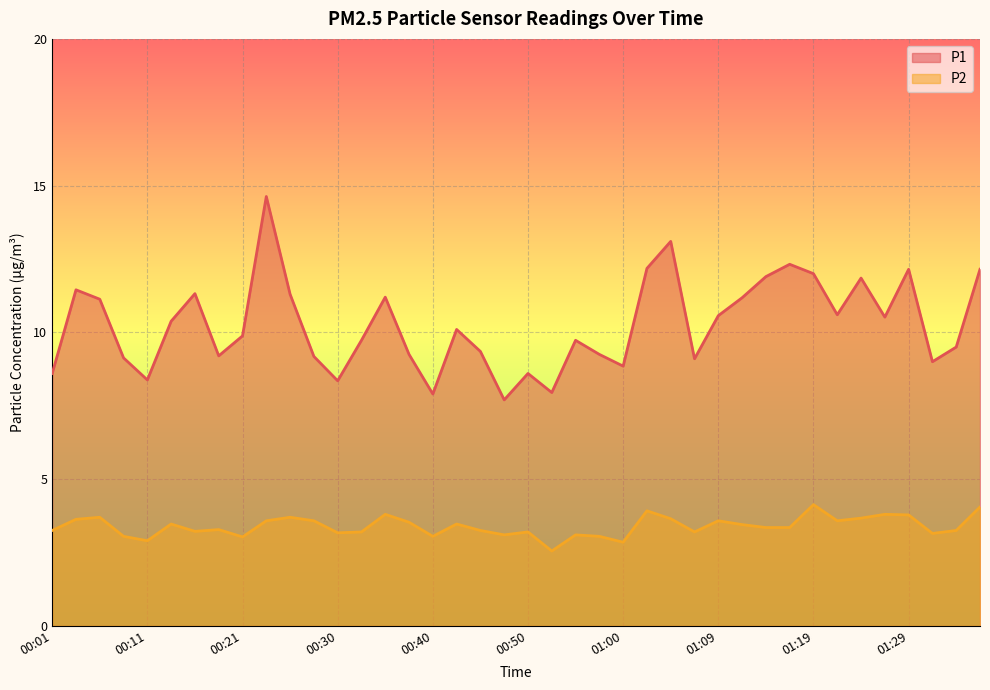

What is the spread (max minus min) of values at 01:00?

6.0